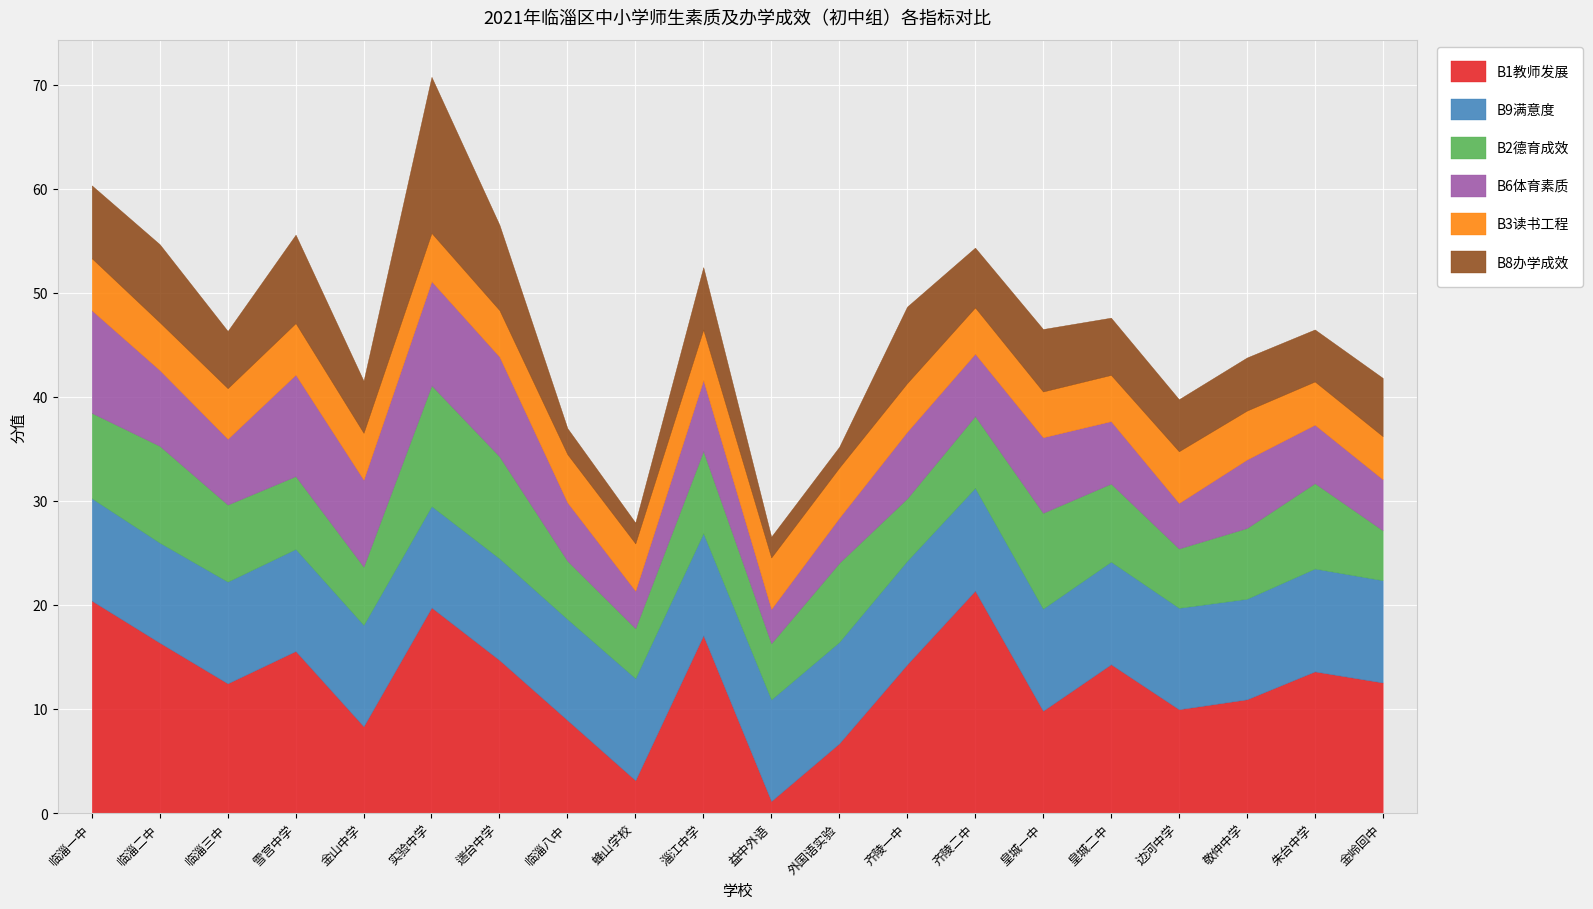

At which category is the sum across all series the highest?

实验中学